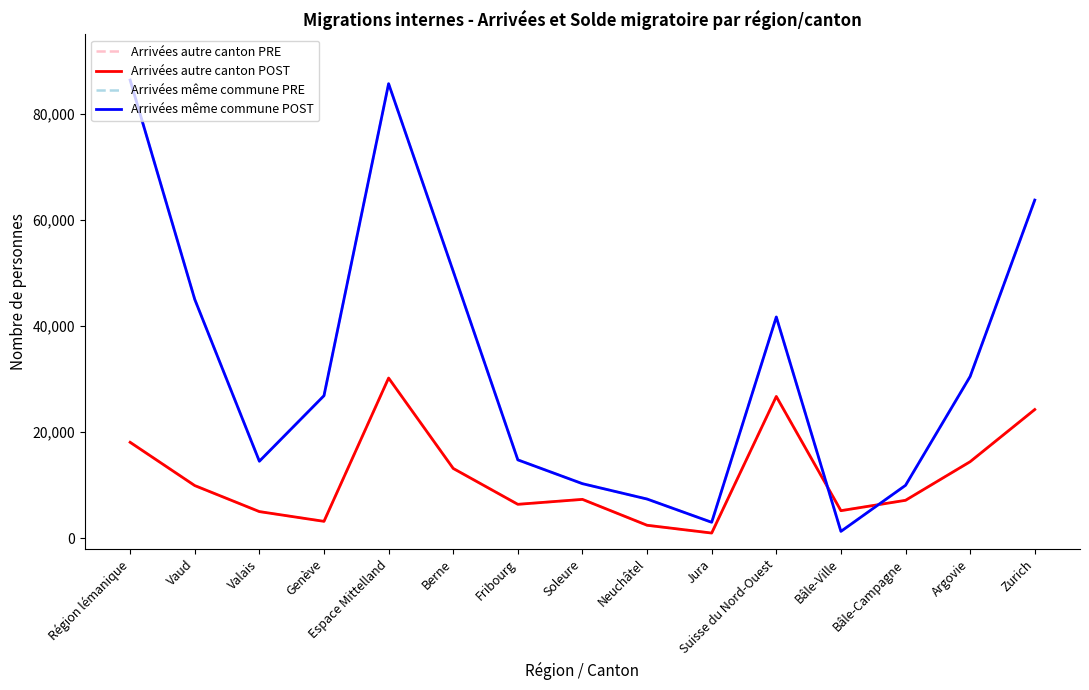

Does the chart display data point markers on the line(s)?

No